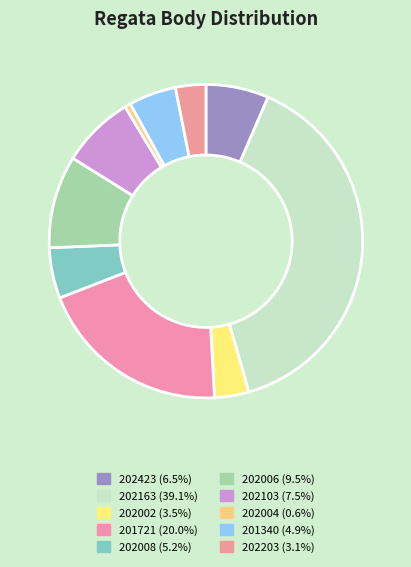

Does 202006 account for over 50% of the chart?

No